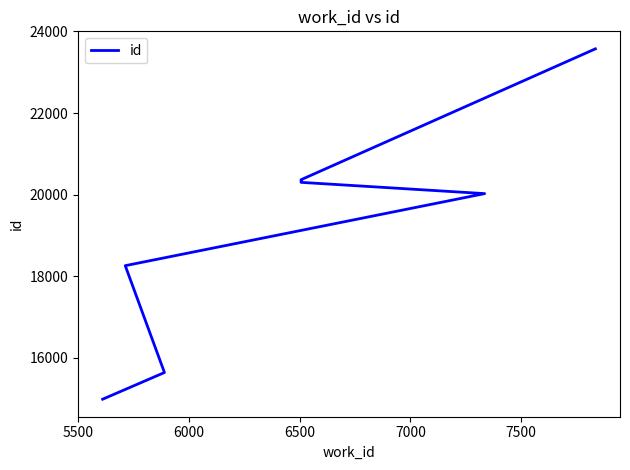

Reading right to left, what are all the values shown in this chart?

23573	20366	20365	20326	20301	20025	18259	15640	14986